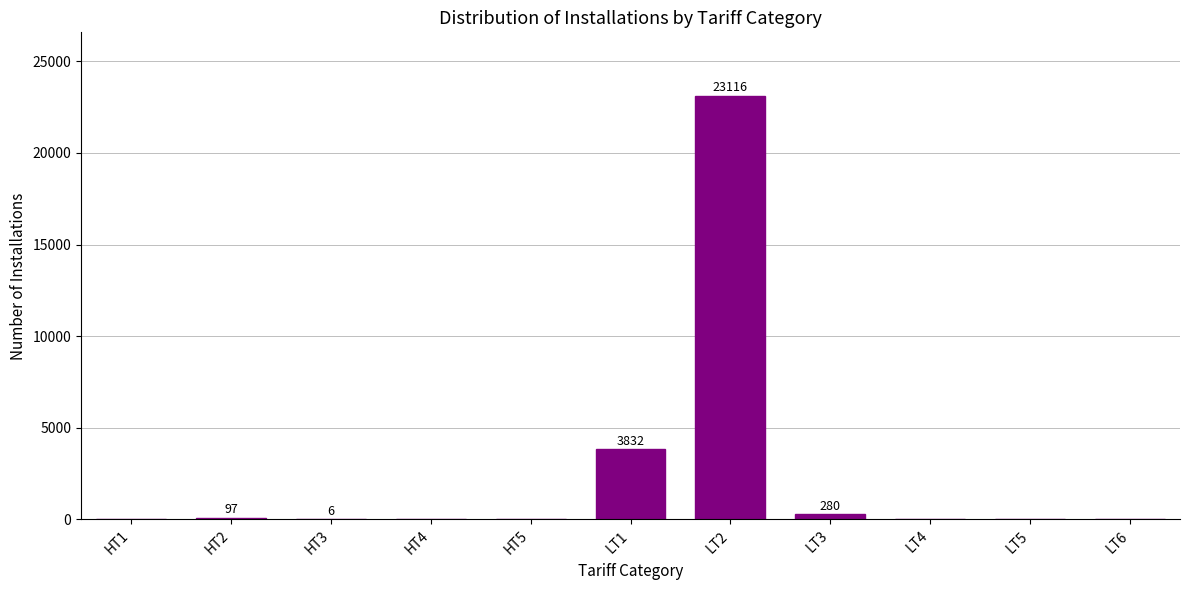

At which label is the value closest to 11558?

LT1